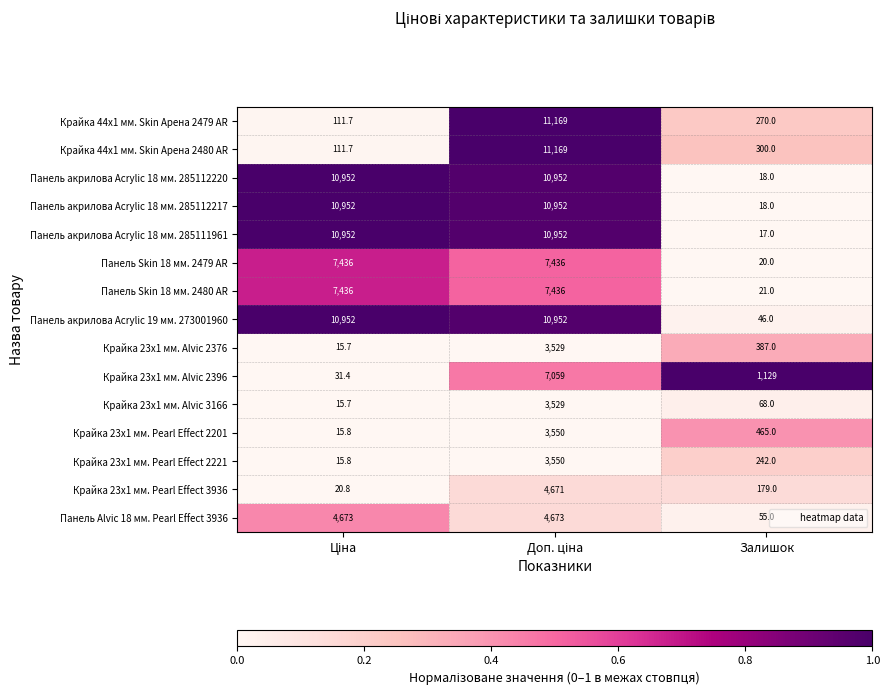

What is the sum of all Крайка 23x1 мм. Pearl Effect 2221 values?

3807.8